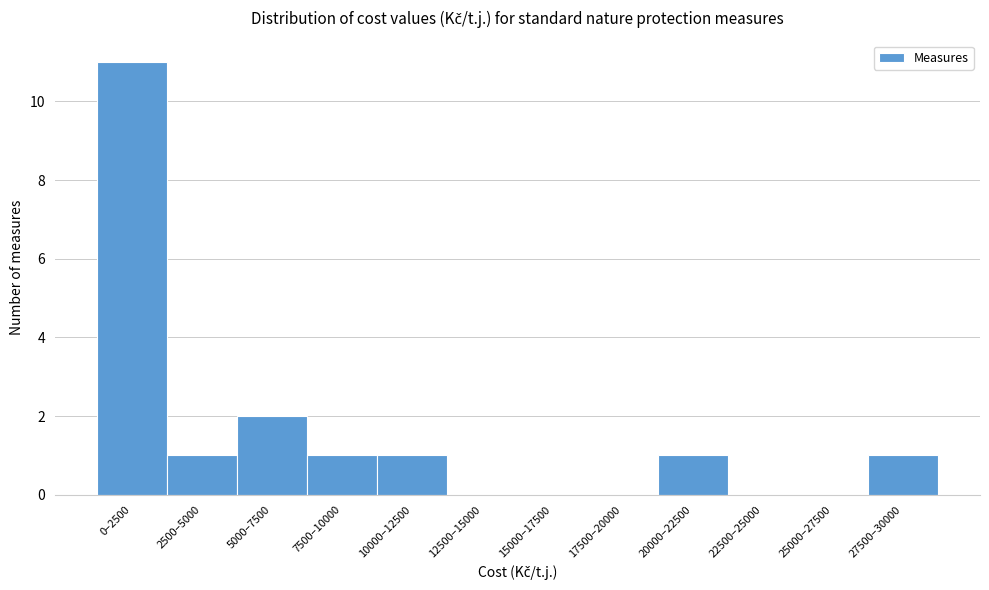

Reading left to right, transcribe all the data shown in this chart.

0–2500=11	2500–5000=1	5000–7500=2	7500–10000=1	10000–12500=1	12500–15000=0	15000–17500=0	17500–20000=0	20000–22500=1	22500–25000=0	25000–27500=0	27500–30000=1